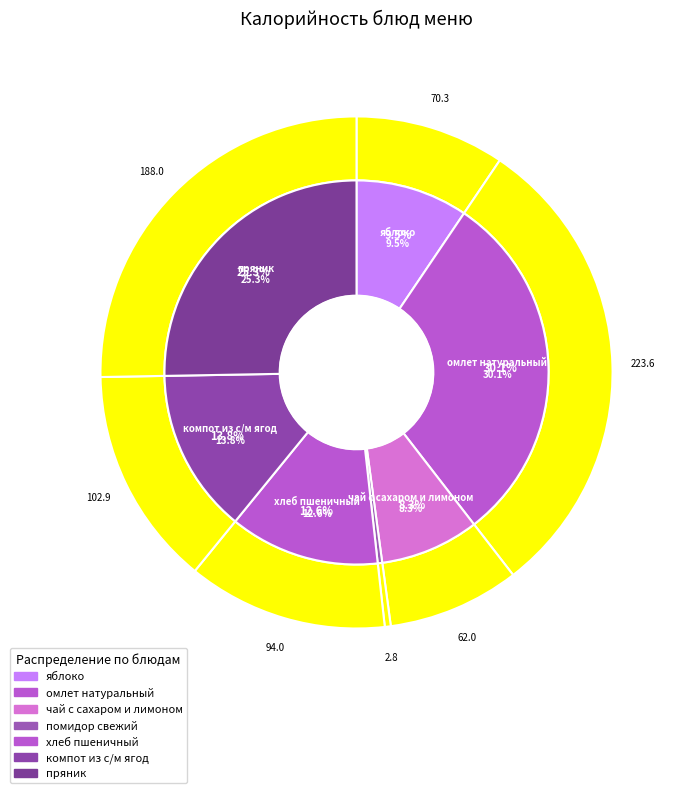

What is the change in value from яблоко to пряник?

+117.7